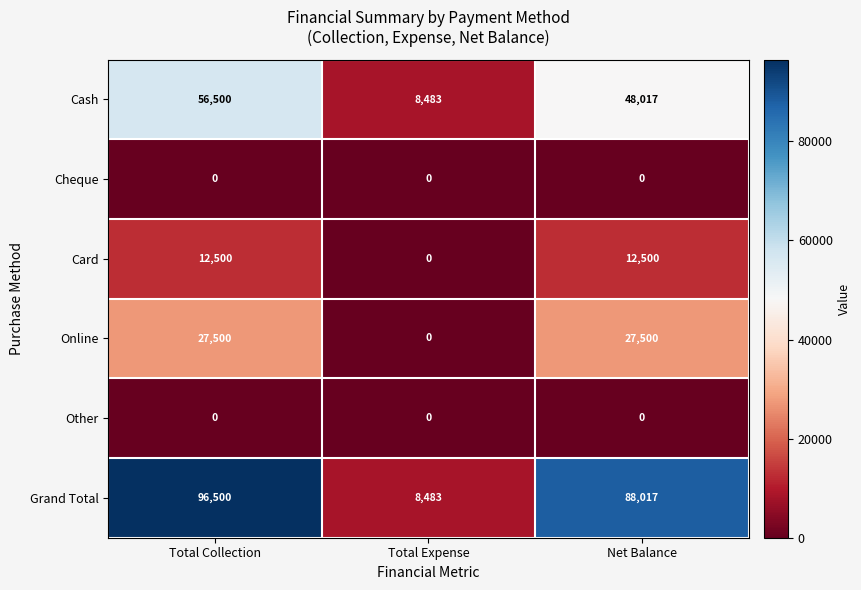

The Card series shows 12500 at Total Collection. True or false?

True